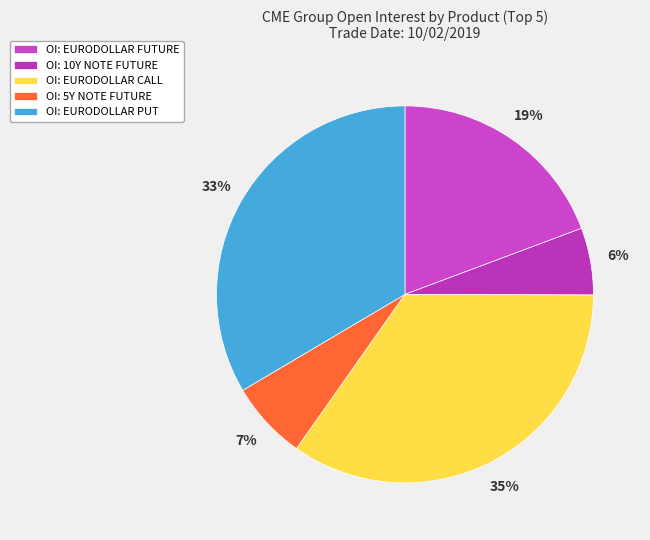

Rank the categories by value from lowest to highest.

OI: 10Y NOTE FUTURE, OI: 5Y NOTE FUTURE, OI: EURODOLLAR FUTURE, OI: EURODOLLAR PUT, OI: EURODOLLAR CALL